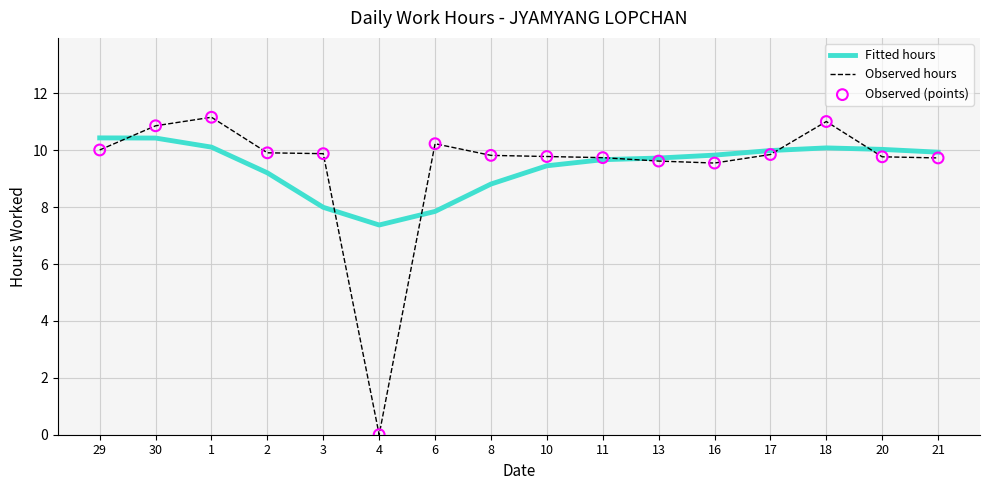

What is the spread (max minus min) of values at 30?

0.4